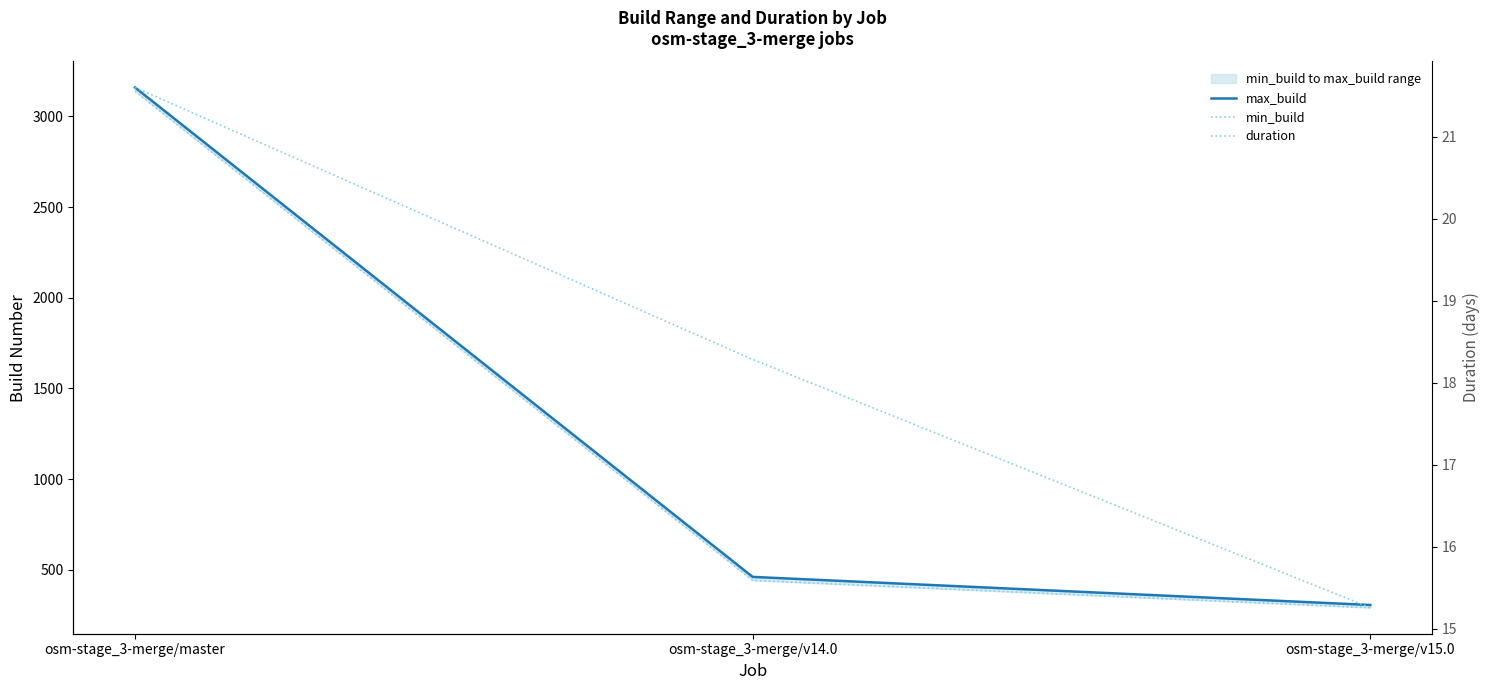

Which series has the widest spread of values?

max_build